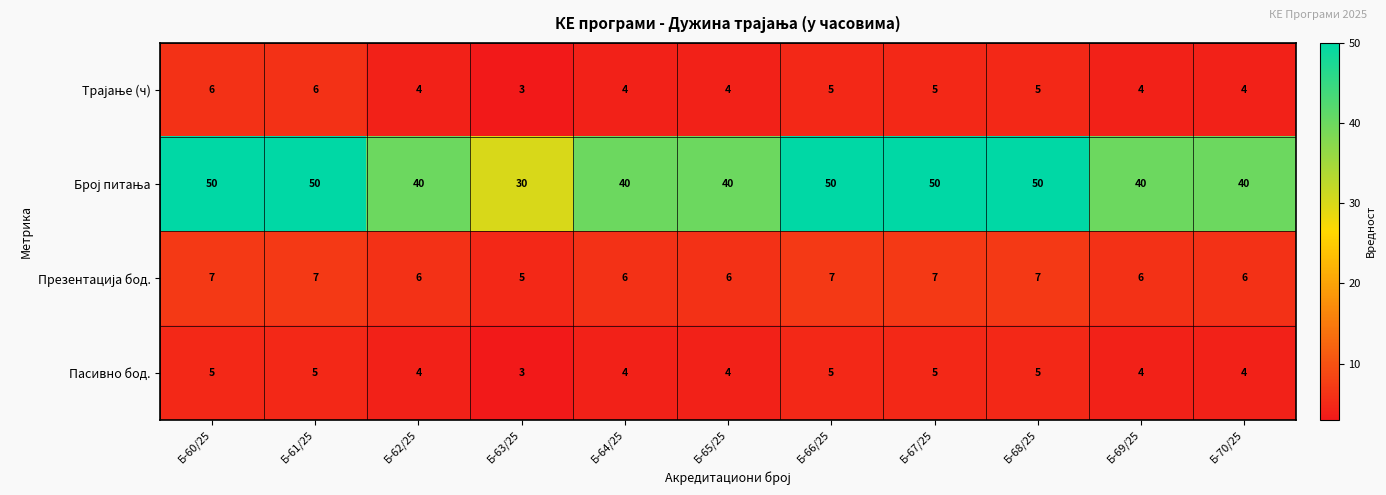

What is the average value of the Пасивно бод. series?

4